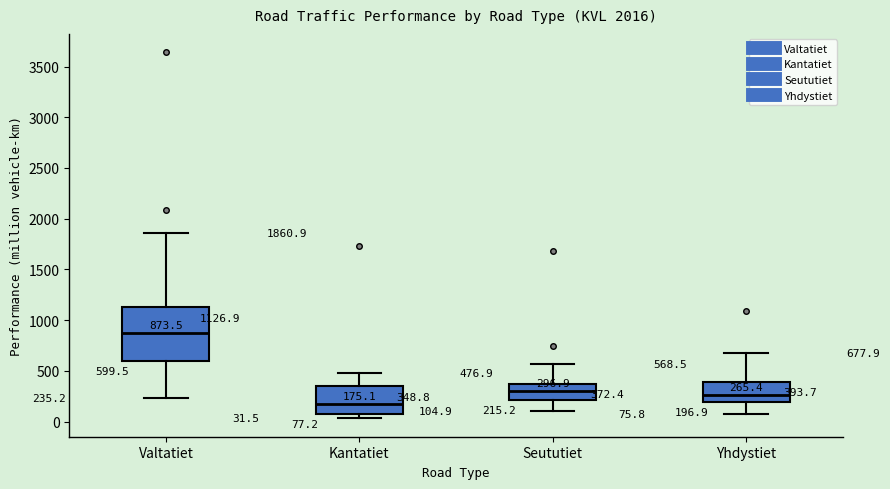

Which box is the tallest, from its lower edge to its upper edge?

Valtatiet